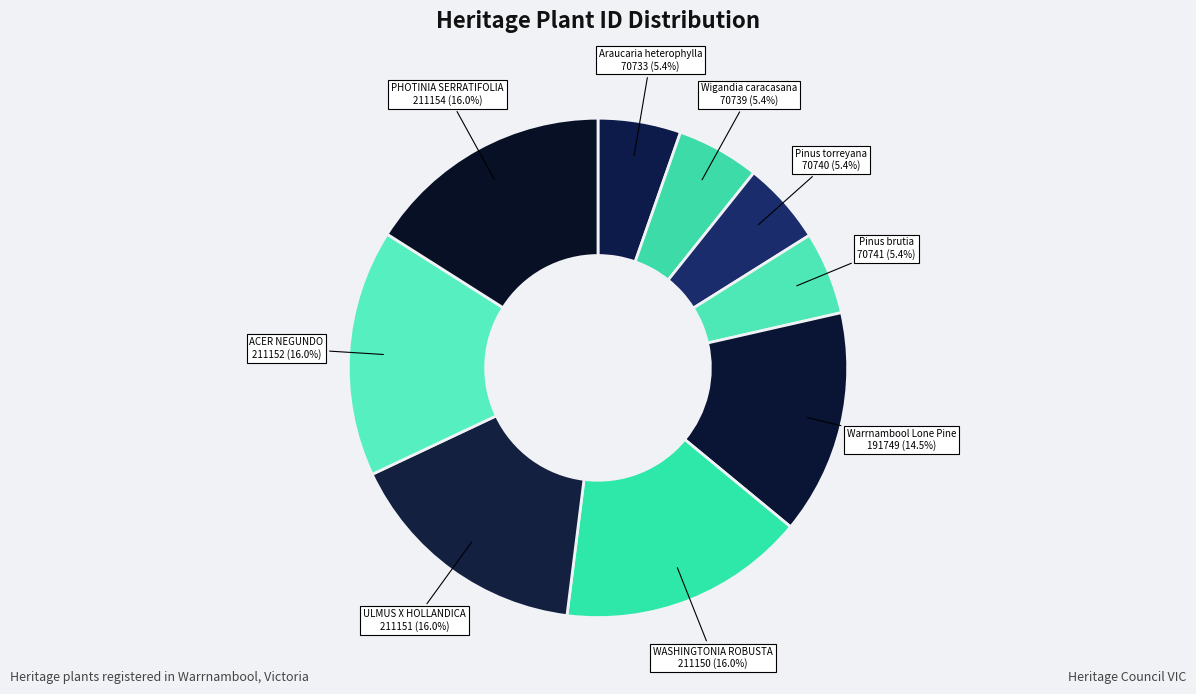

To the nearest percent, what is the difference between the Araucaria heterophylla and WASHINGTONIA ROBUSTA slice percentages?

11%